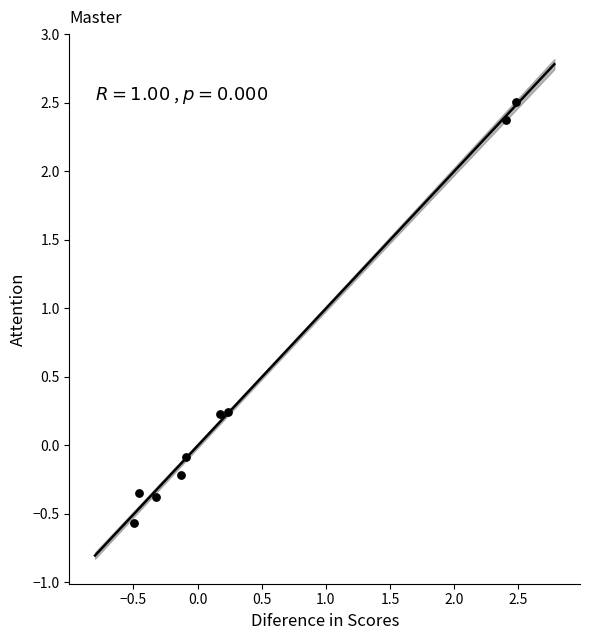

What is the average X value?

0.4